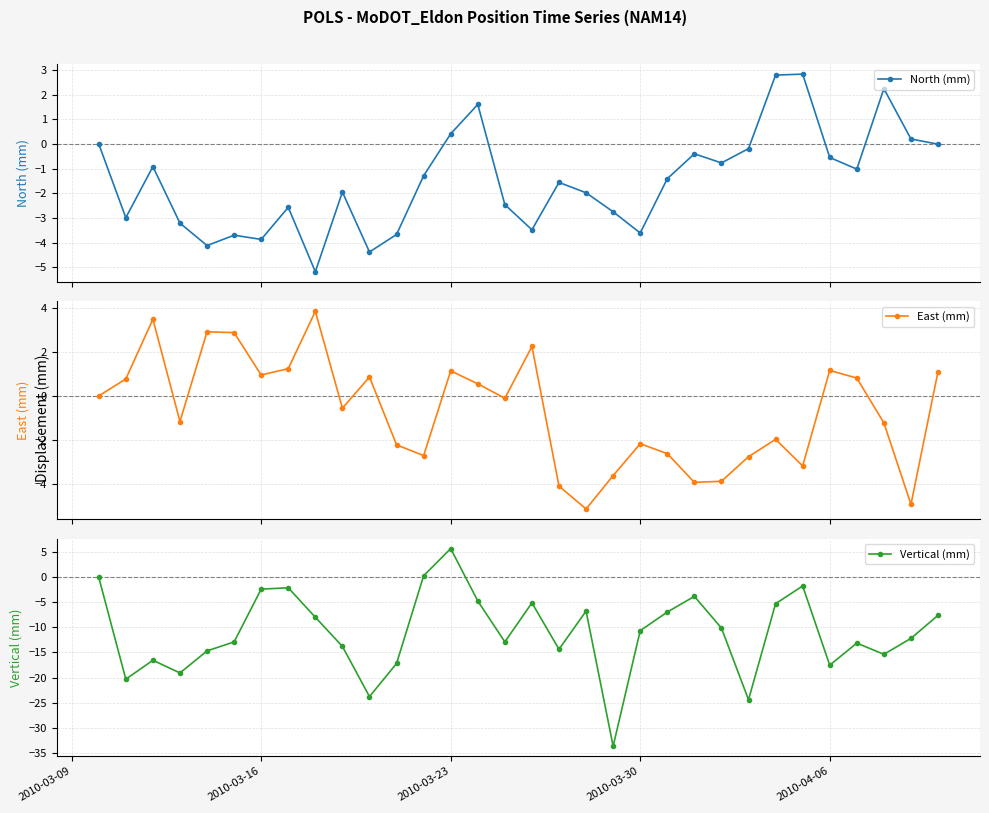

What is the lowest value of the North (mm) series?

-5.2